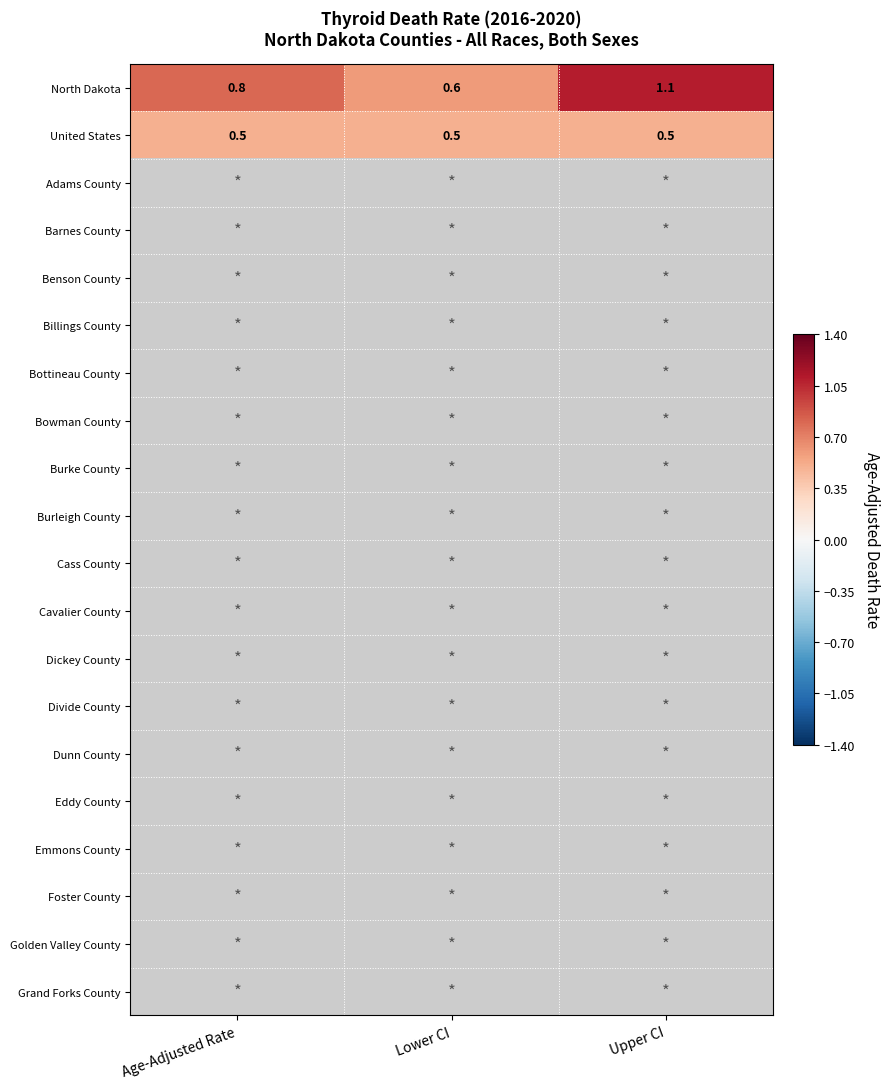

Read the North Dakota value at Lower CI.

0.6